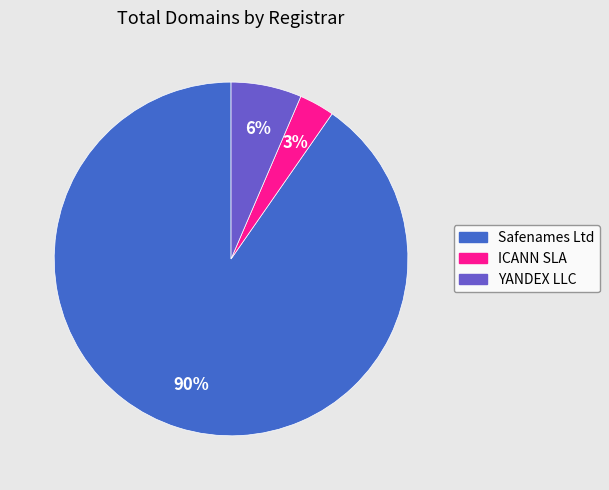

To the nearest percent, what percentage of the pie is ICANN SLA?

3%